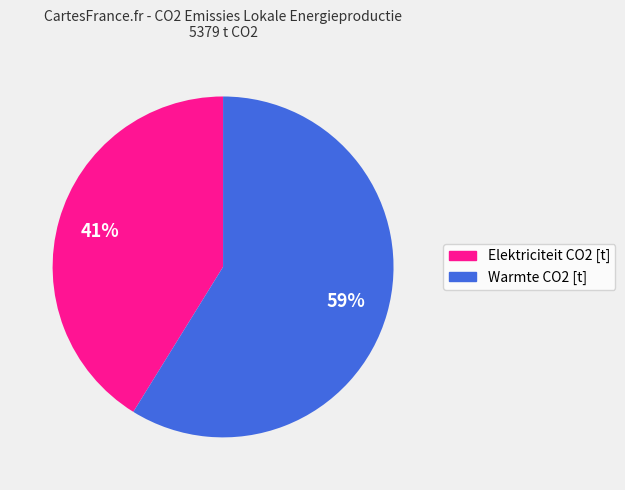

What is the majority slice?

Warmte CO2 [t]